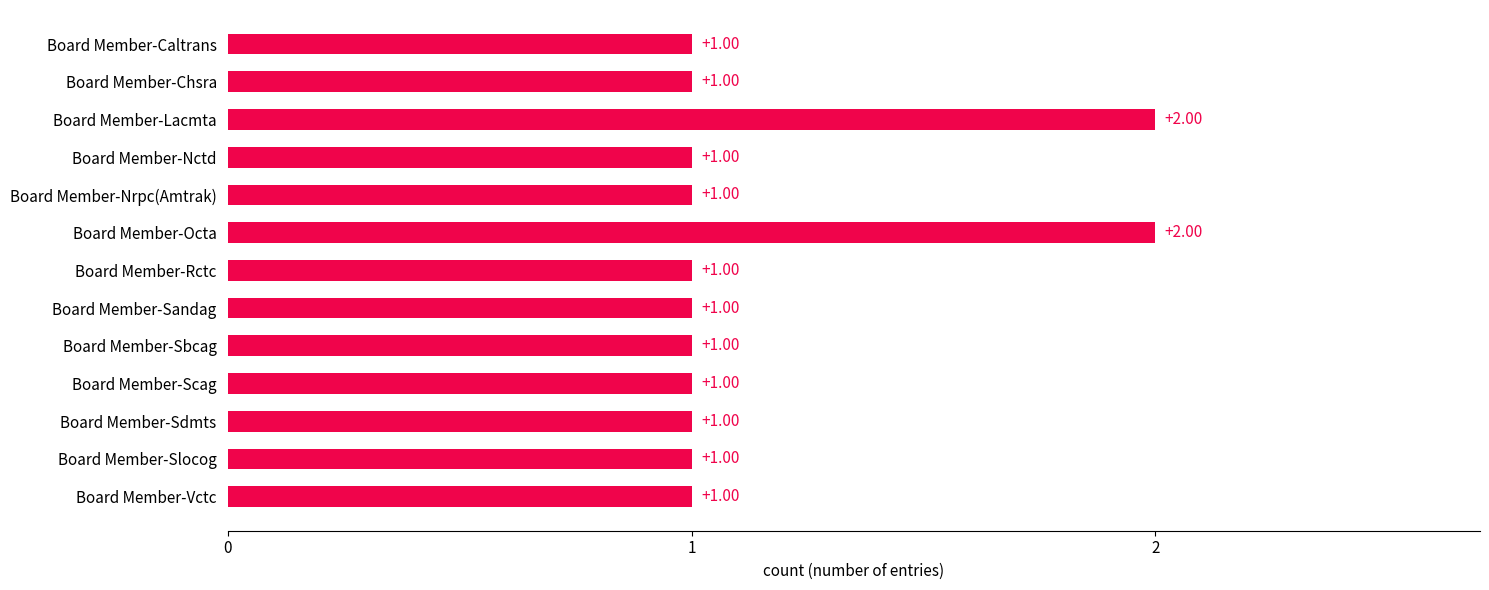

What is the sum of all values?

15